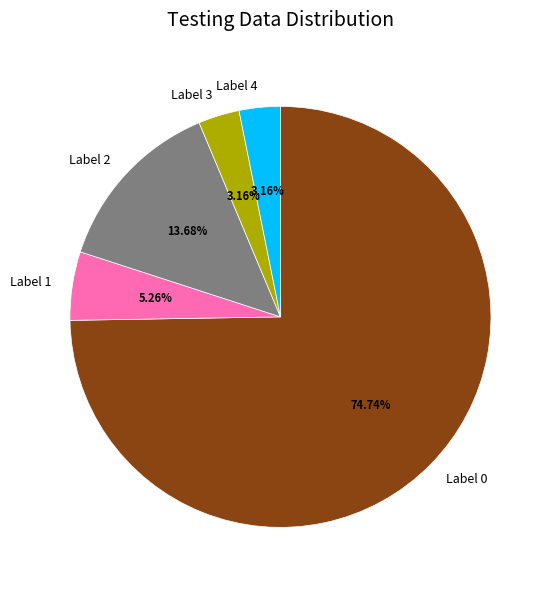

How many segments does this pie chart have?

5